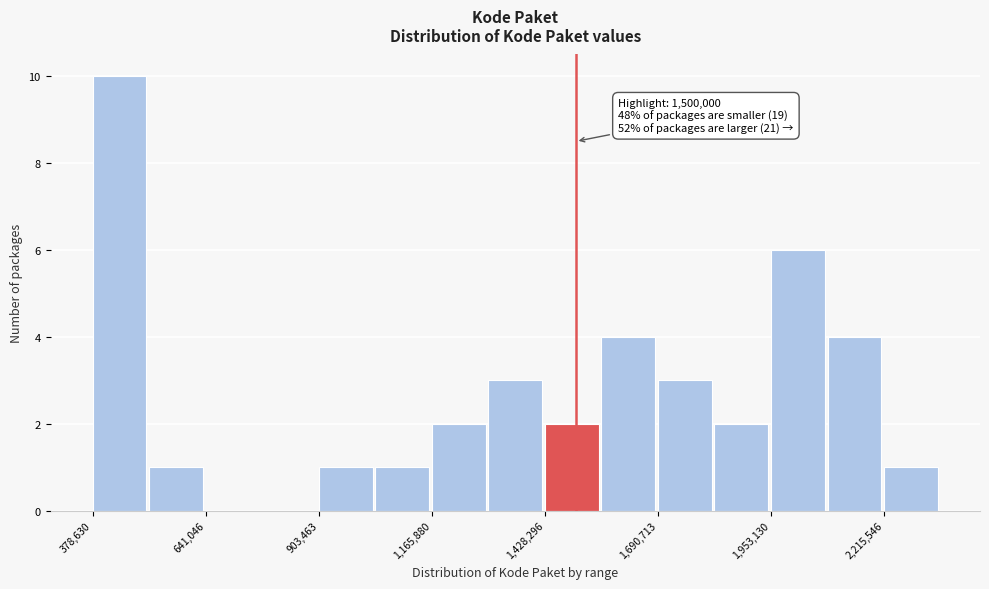

Around what value on the x-axis is the tallest bar? Give the approximate position of its centre, as read against the axis.

450000